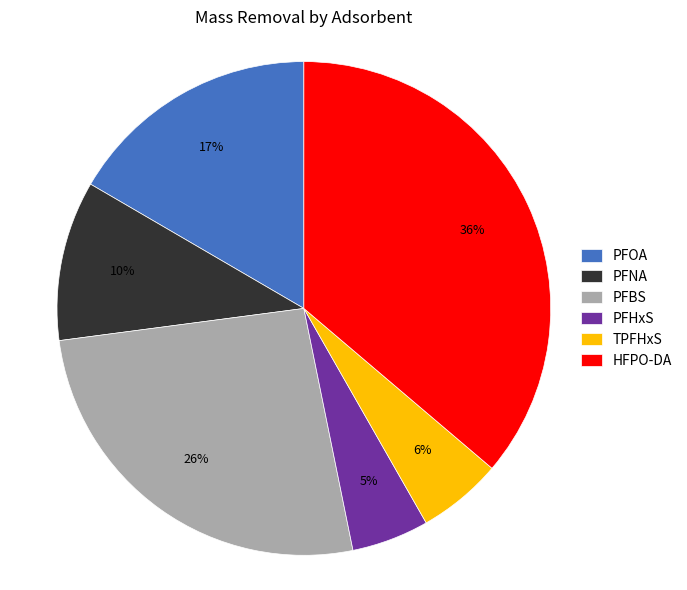

To the nearest percent, what is the difference between the largest and smallest slice percentages?

31%